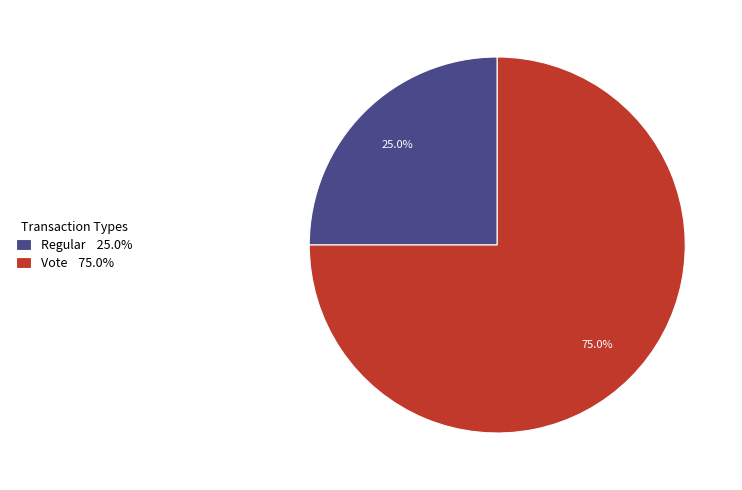

How many segments does this pie chart have?

2